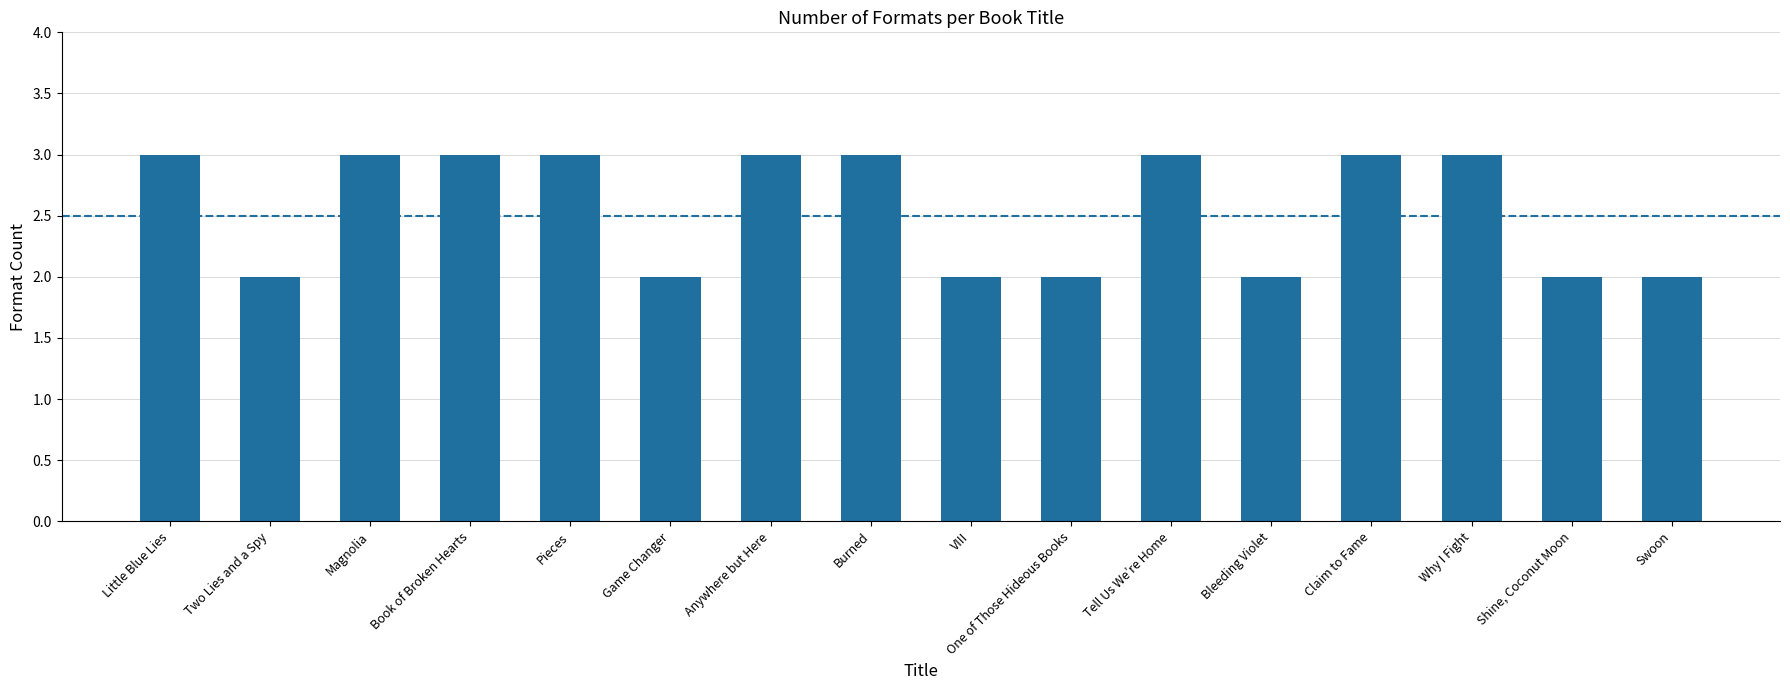

Approximately how many times larger is the value at Two Lies and a Spy compared to Game Changer?

1.0